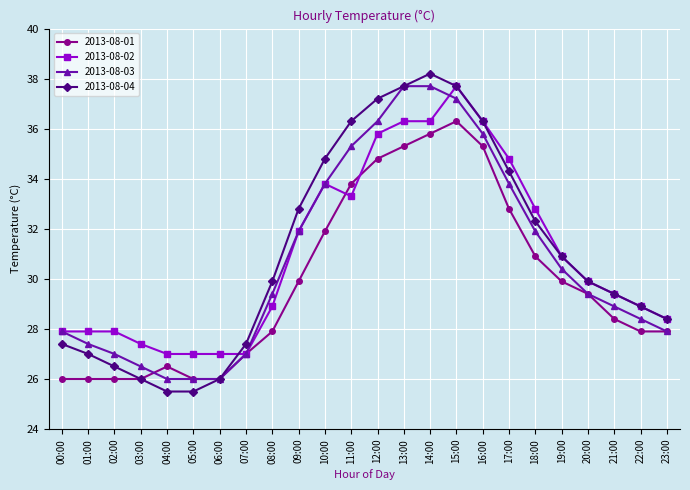

What is the spread (max minus min) of values at 00:00?

1.9